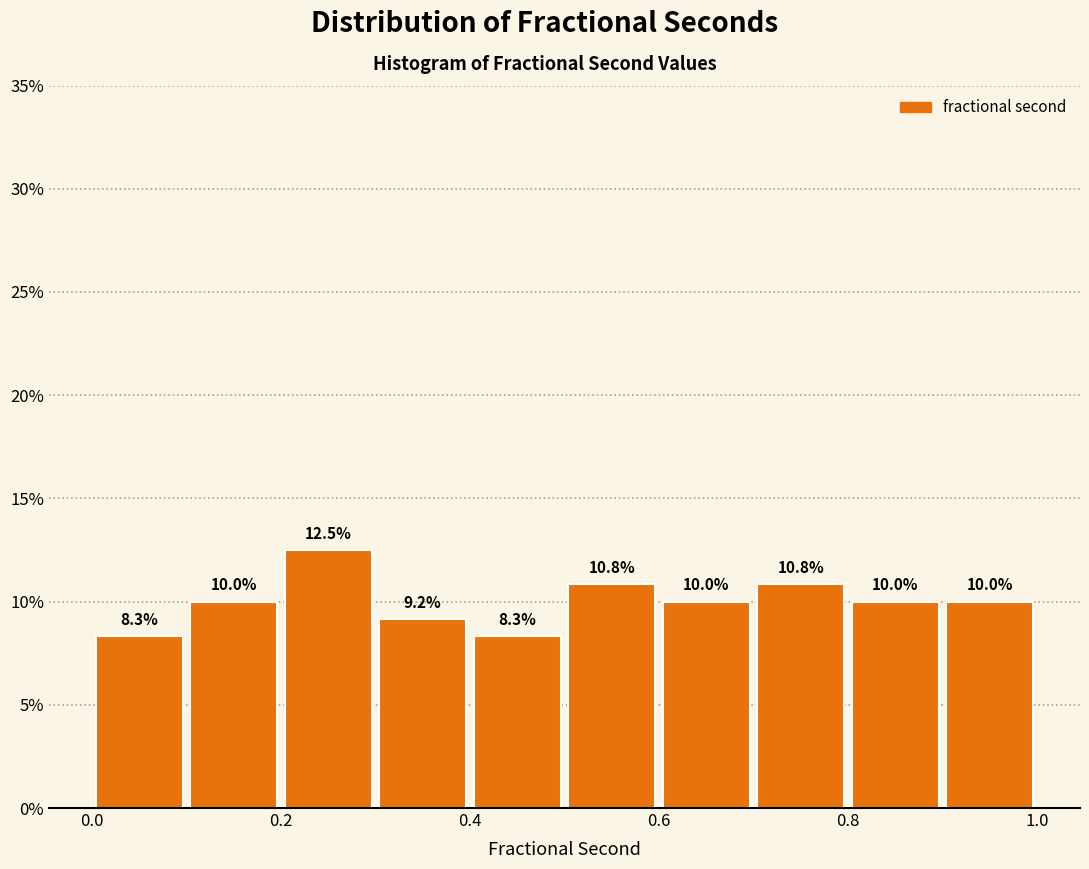

What is the height of the bar covering 0.5 to 0.6 on the x-axis?

10.8